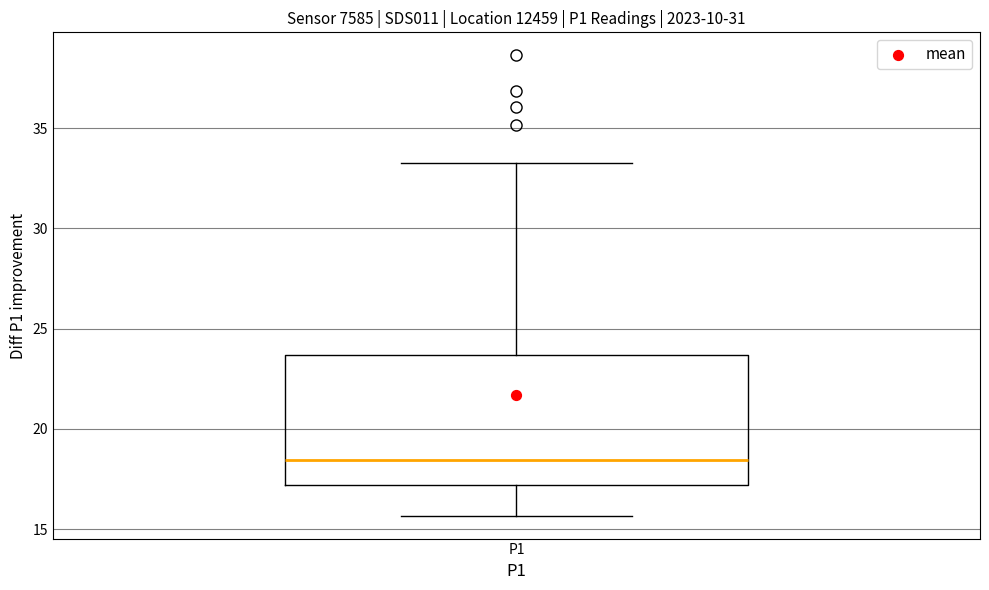

Read this box plot against the y-axis: the position of the median line, the range covered by the box, and the ends of both whiskers. The values are not printed on the chart, so give them approximately, as read against the axis.

median 18.5, box 17.0 to 23.5, whiskers 15.5 to 33.5